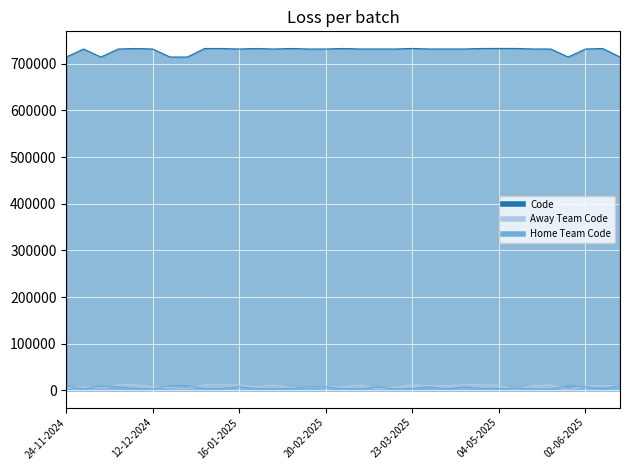

What is the maximum value shown in the chart?

732753